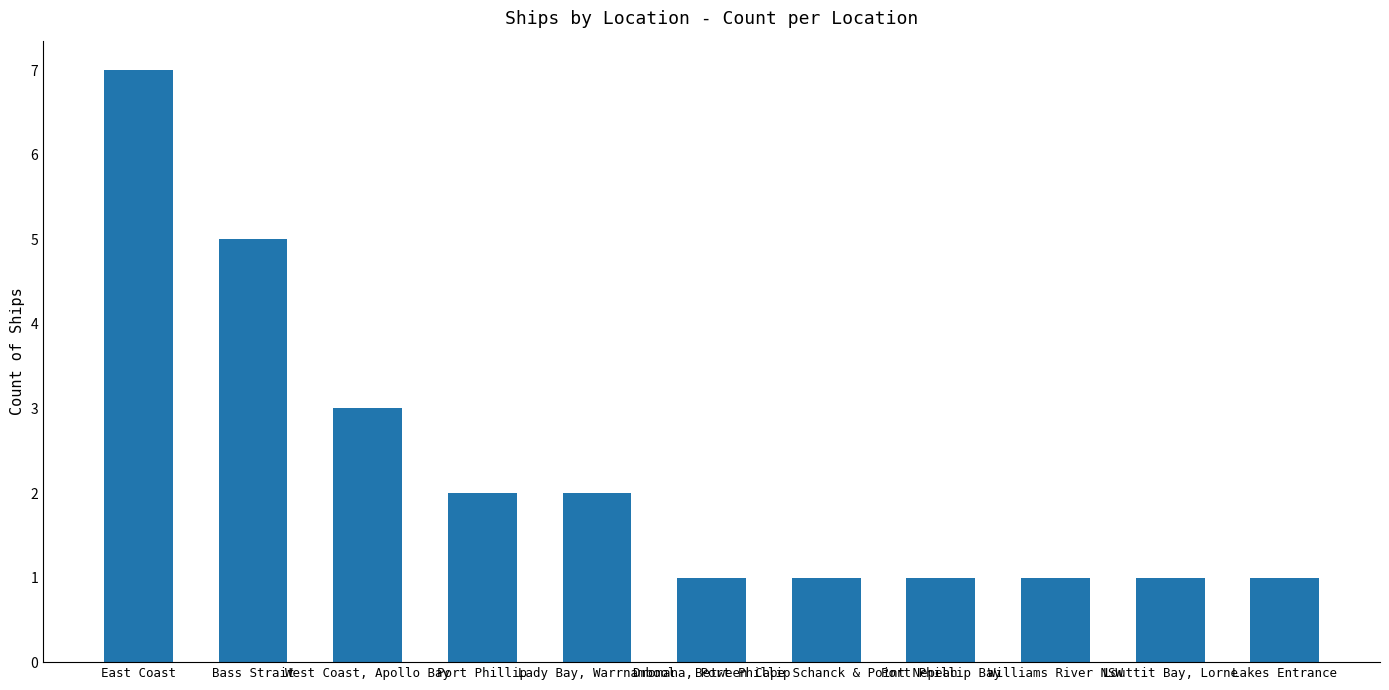

The chart shows a value of 1 at Port Phillip Bay. True or false?

True